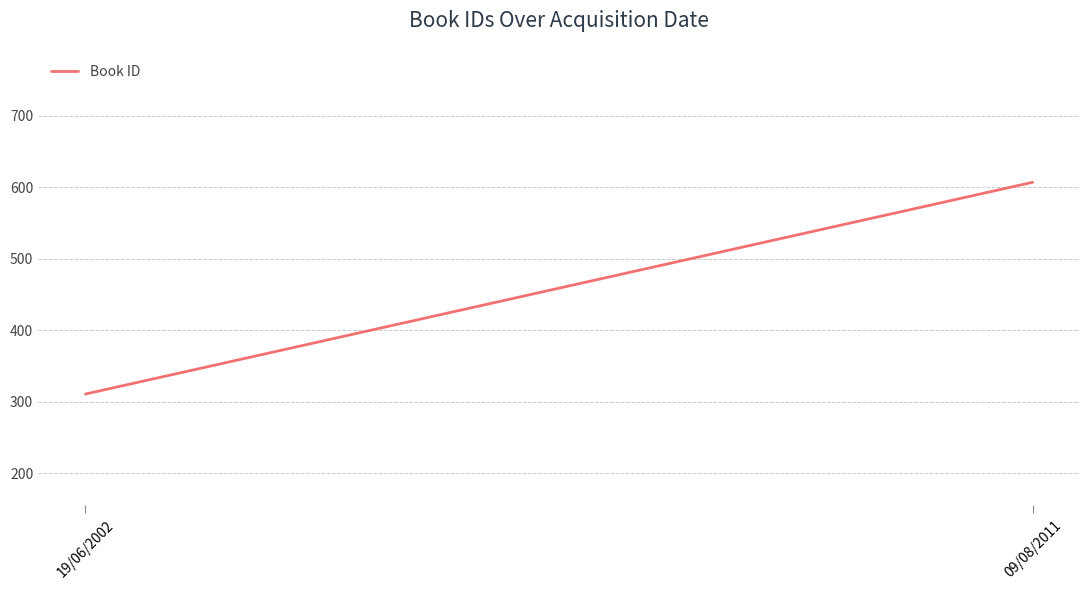

Rank the categories by value from lowest to highest.

19/06/2002, 09/08/2011